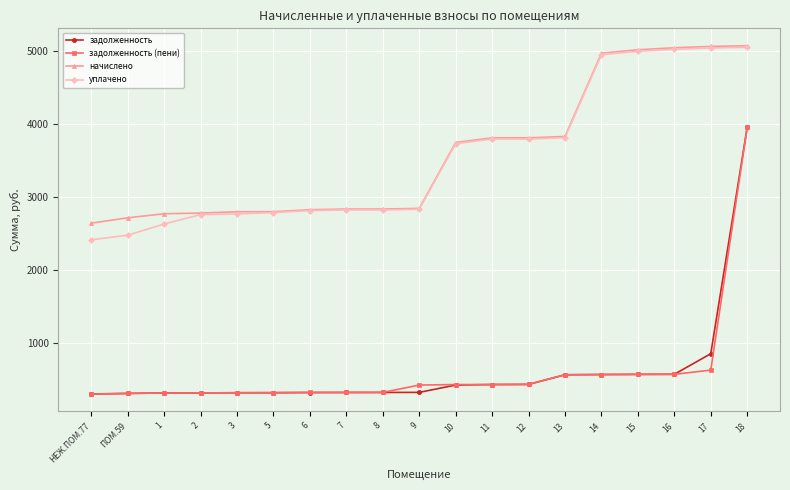

What is the maximum value for задолженность (пени)?

3957.2